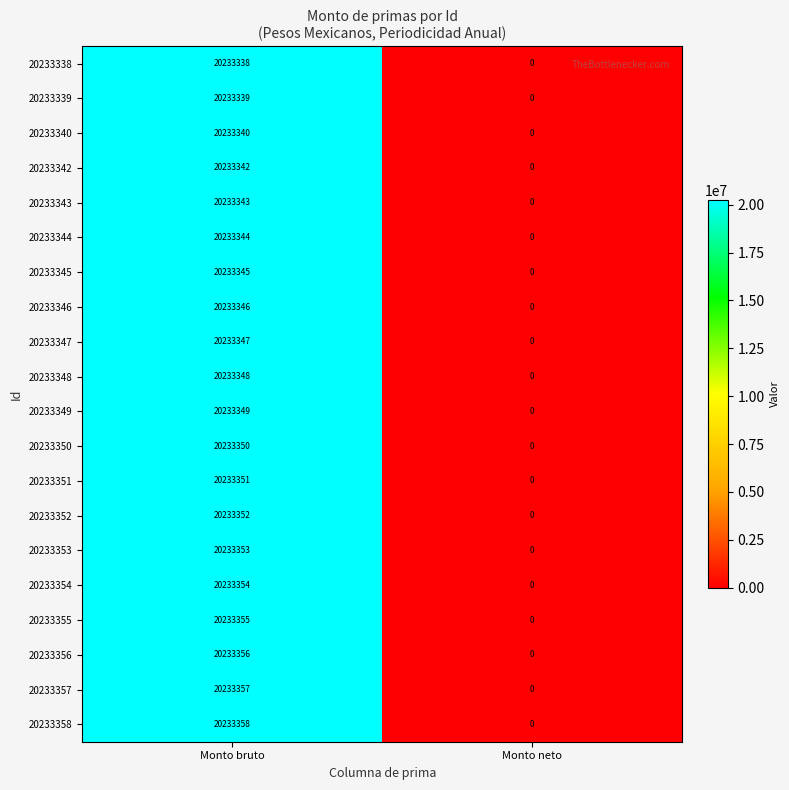

Is it true that 20233340 equals -8610525 at Monto neto?

False